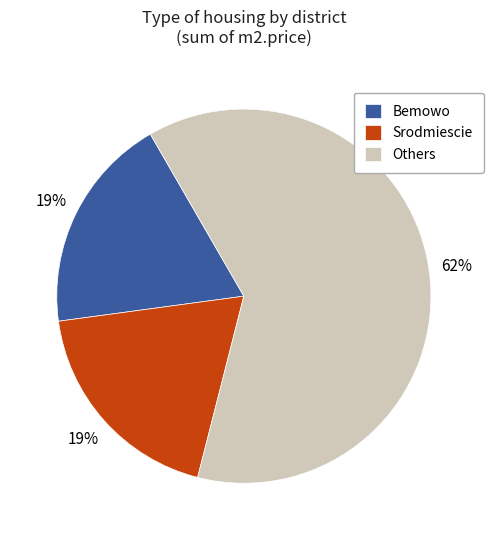

How many slices are in this pie chart?

3